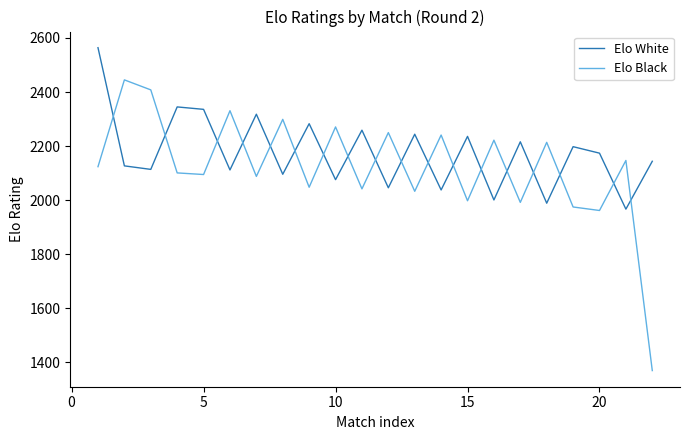

What is the lowest value of the Elo Black series?

1370